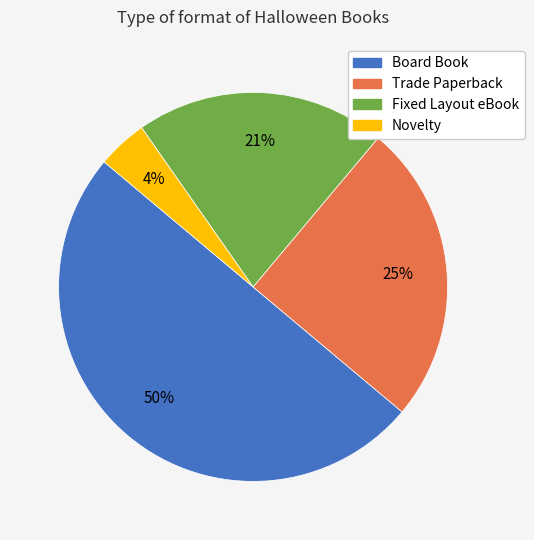

How many slices are in this pie chart?

4